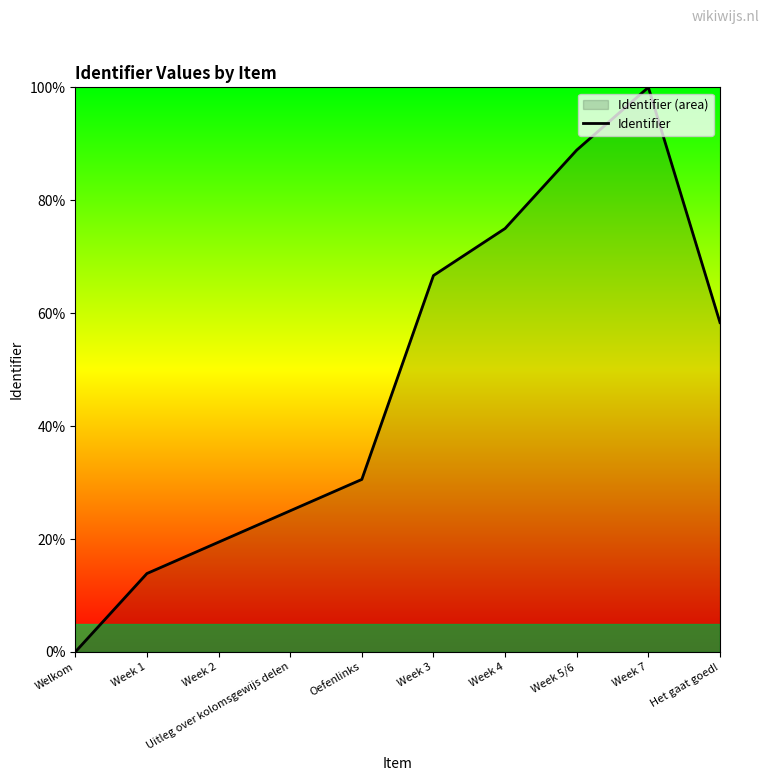

Does the chart display data point markers on the line(s)?

No